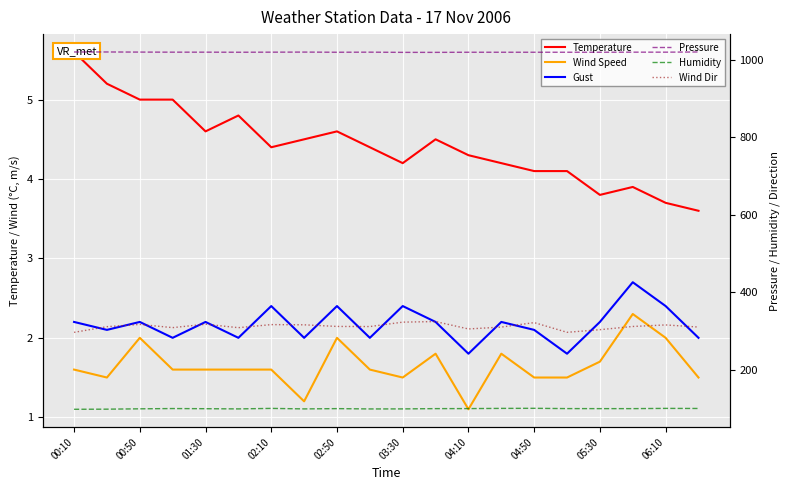

How many interior local peaks does the Wind Dir series have?

6